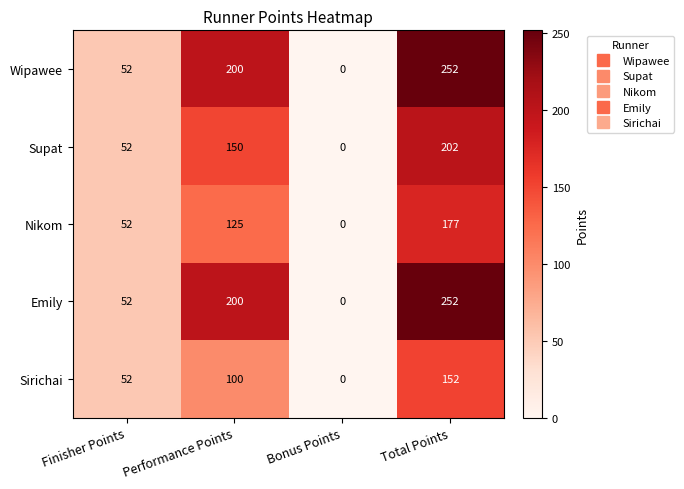

What is the sum of all Nikom values?

354